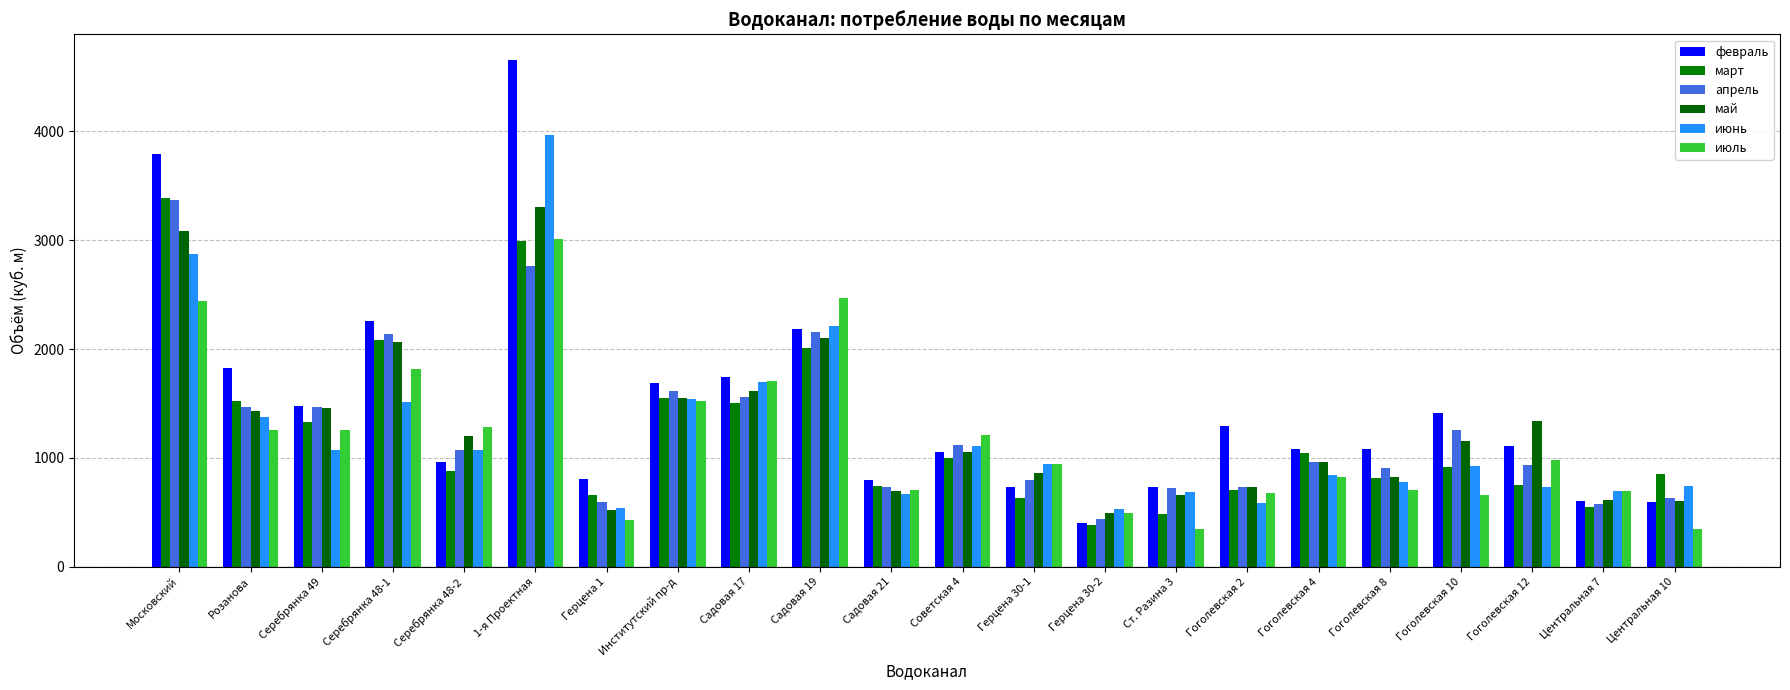

What is the difference between the second highest and second lowest values in the май series?

2566.0